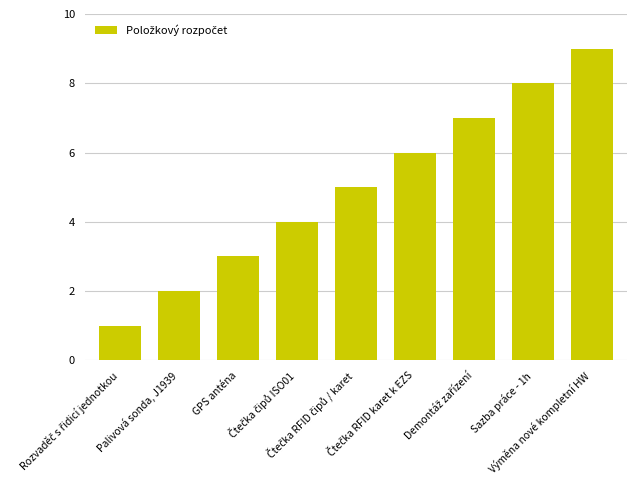

What is the approximate value at Palivová sonda, J1939?

2